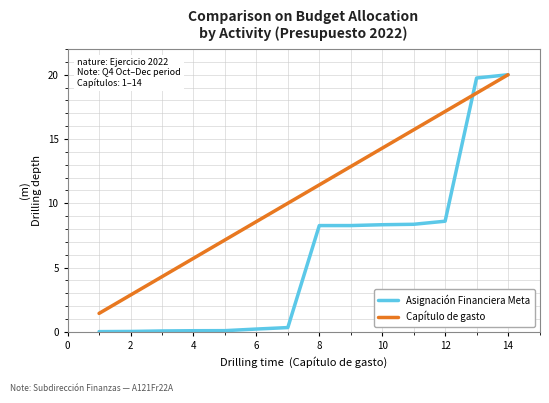

How many lines are shown in the chart?

2